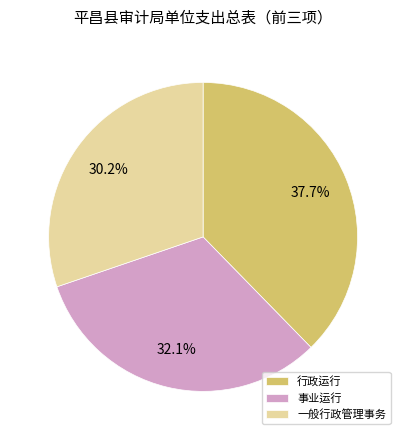

What percentage is NOT represented by 事业运行?

67.9%